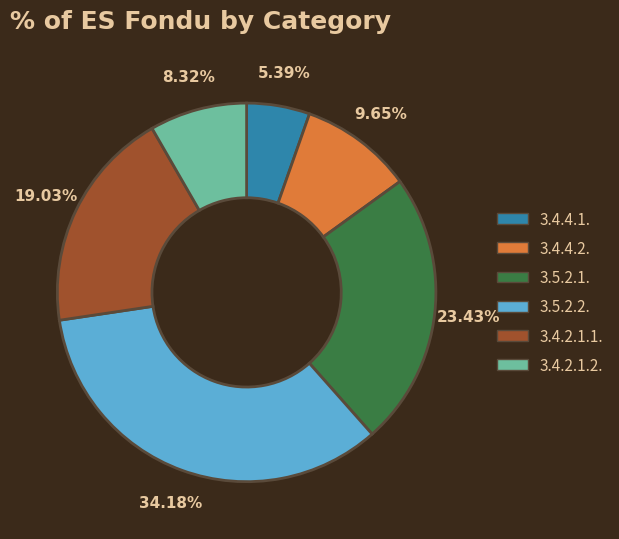

Is there any slice that represents more than half of the pie?

No